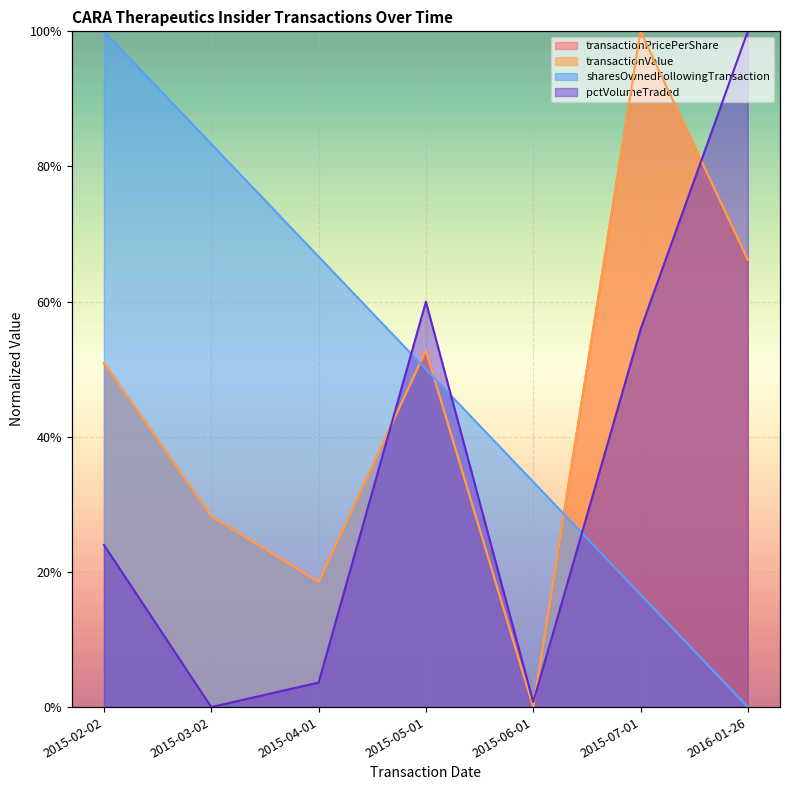

Is it true that transactionPricePerShare equals 0.2 at 2016-01-26?

False